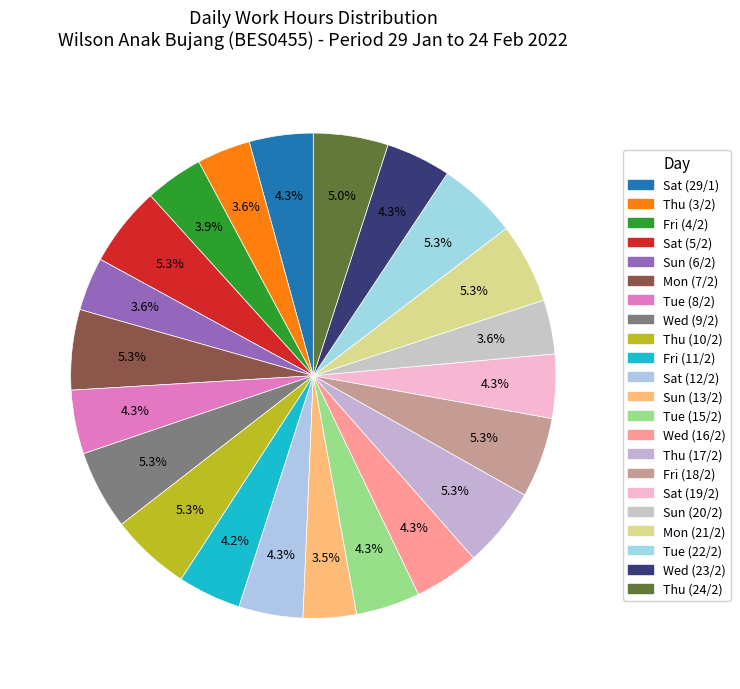

How many slices are in this pie chart?

22